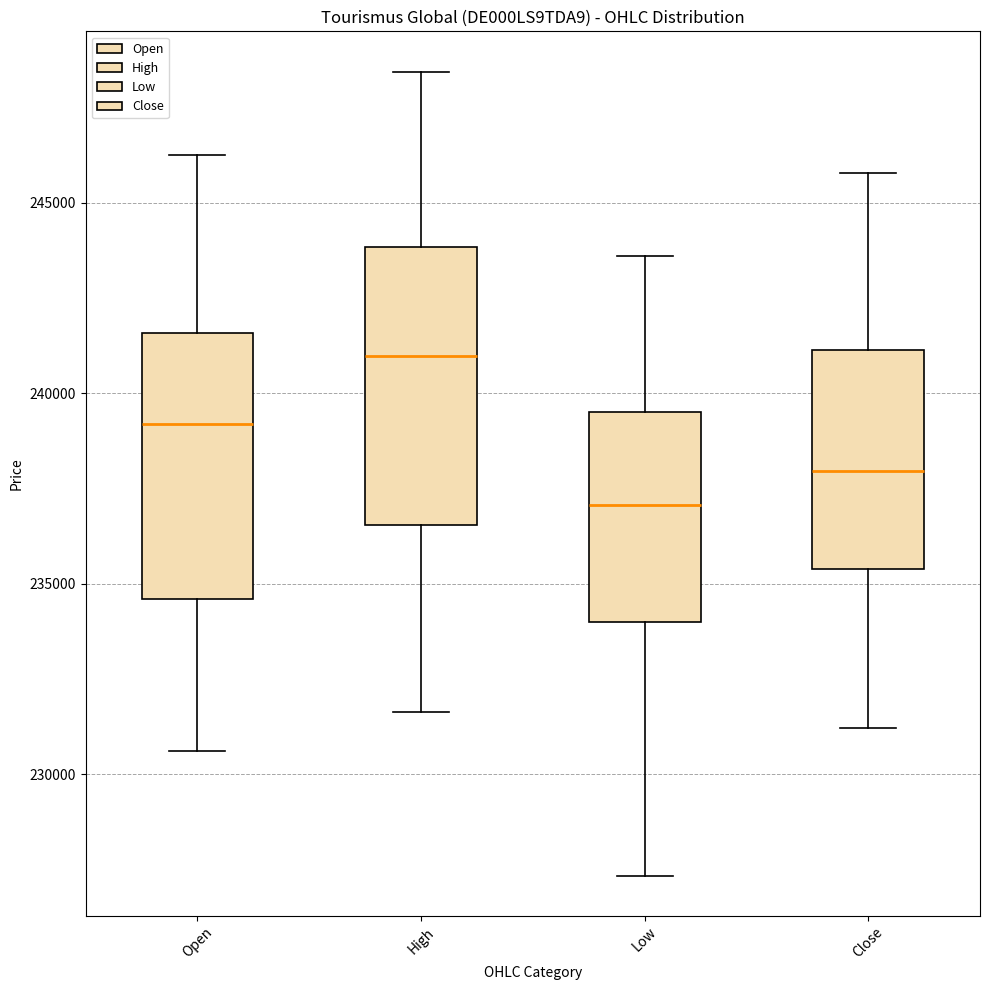

Where does the lower whisker of the box for Open end on the y-axis? The values are not printed on the chart, so give them approximately, as read against the axis.

230500